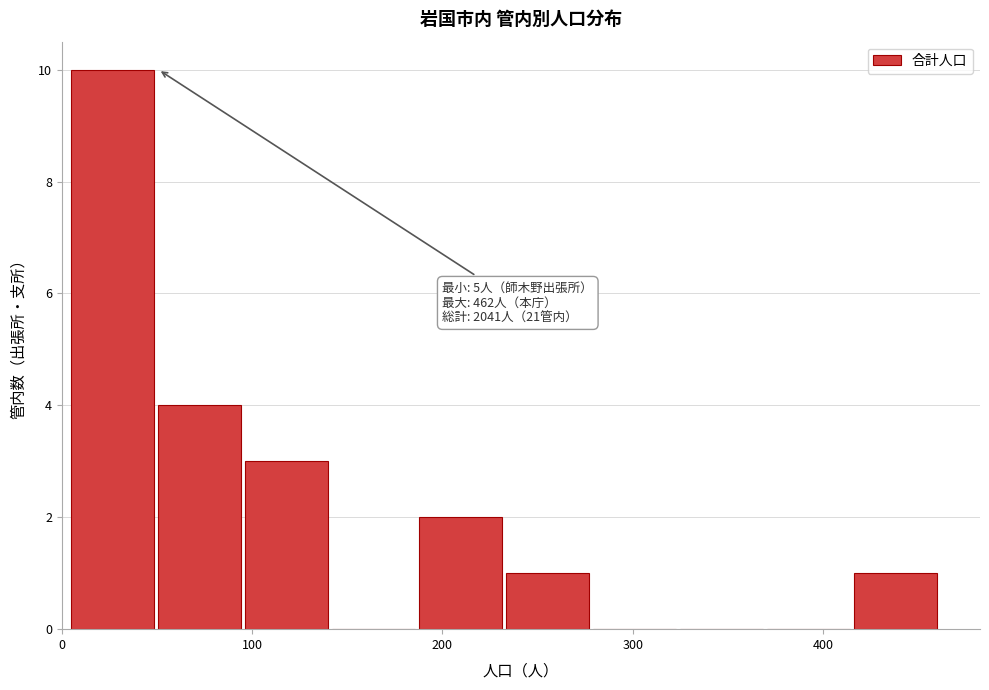

Over which range of the x-axis is the bar tallest?

10 to 50